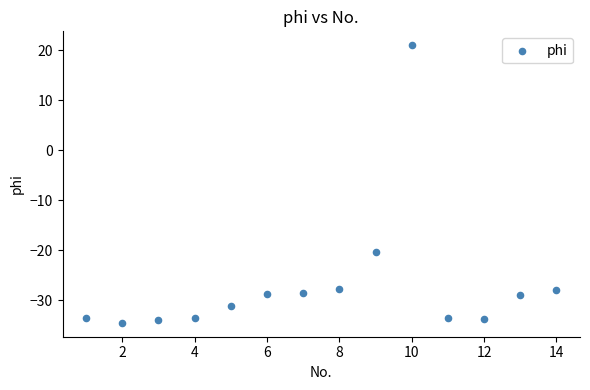

What Y value in the scatter plot is closest to -6?

-20.3